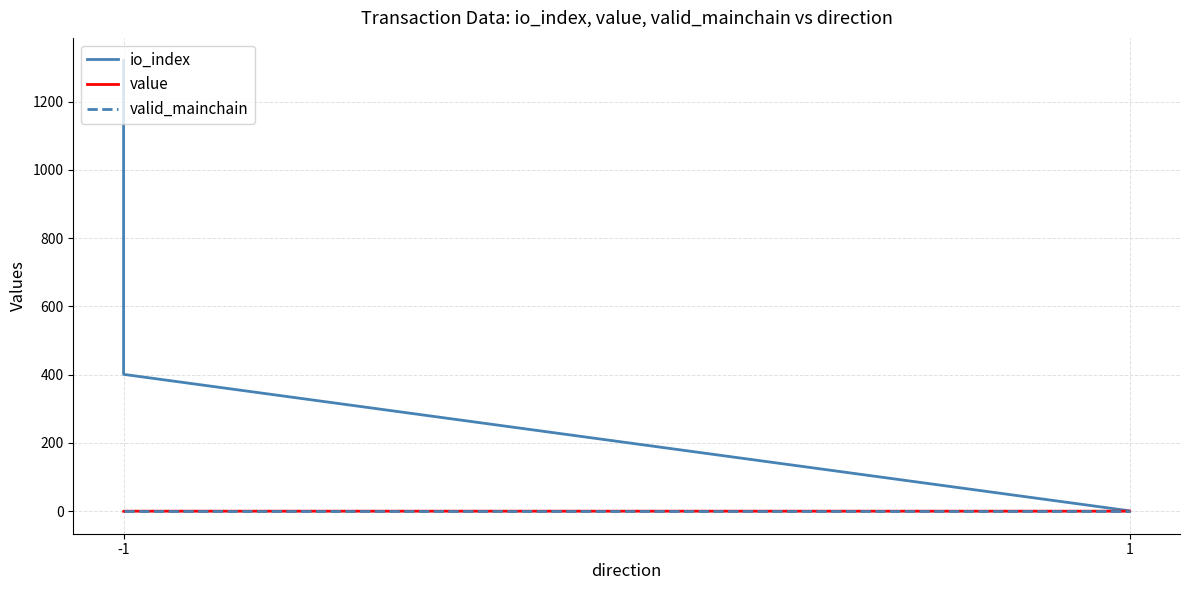

At how many categories does at least one series exceed 1262?

1